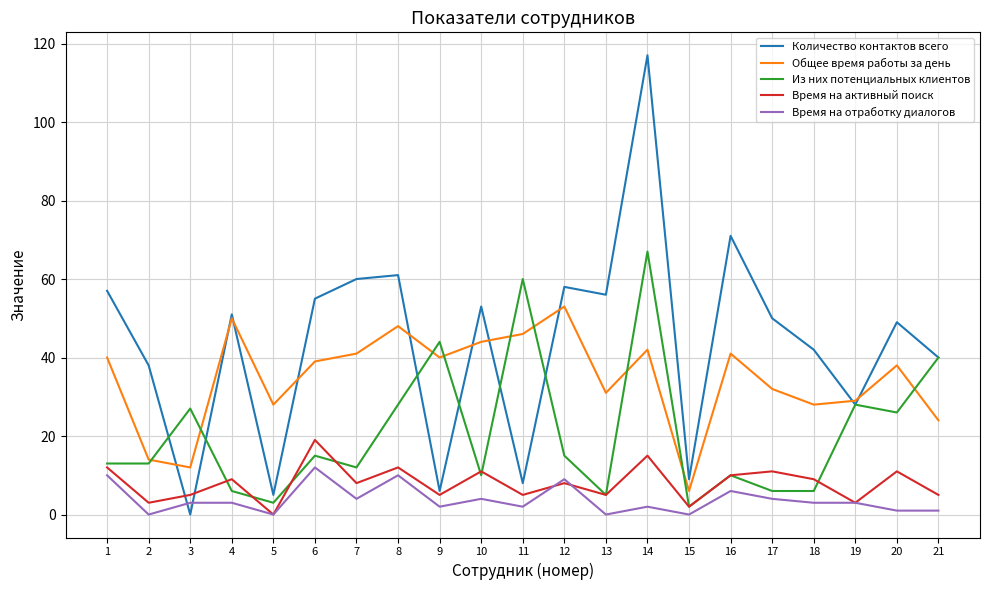

Which series ends up on top after the final intersection of Время на активный поиск and Из них потенциальных клиентов?

Из них потенциальных клиентов